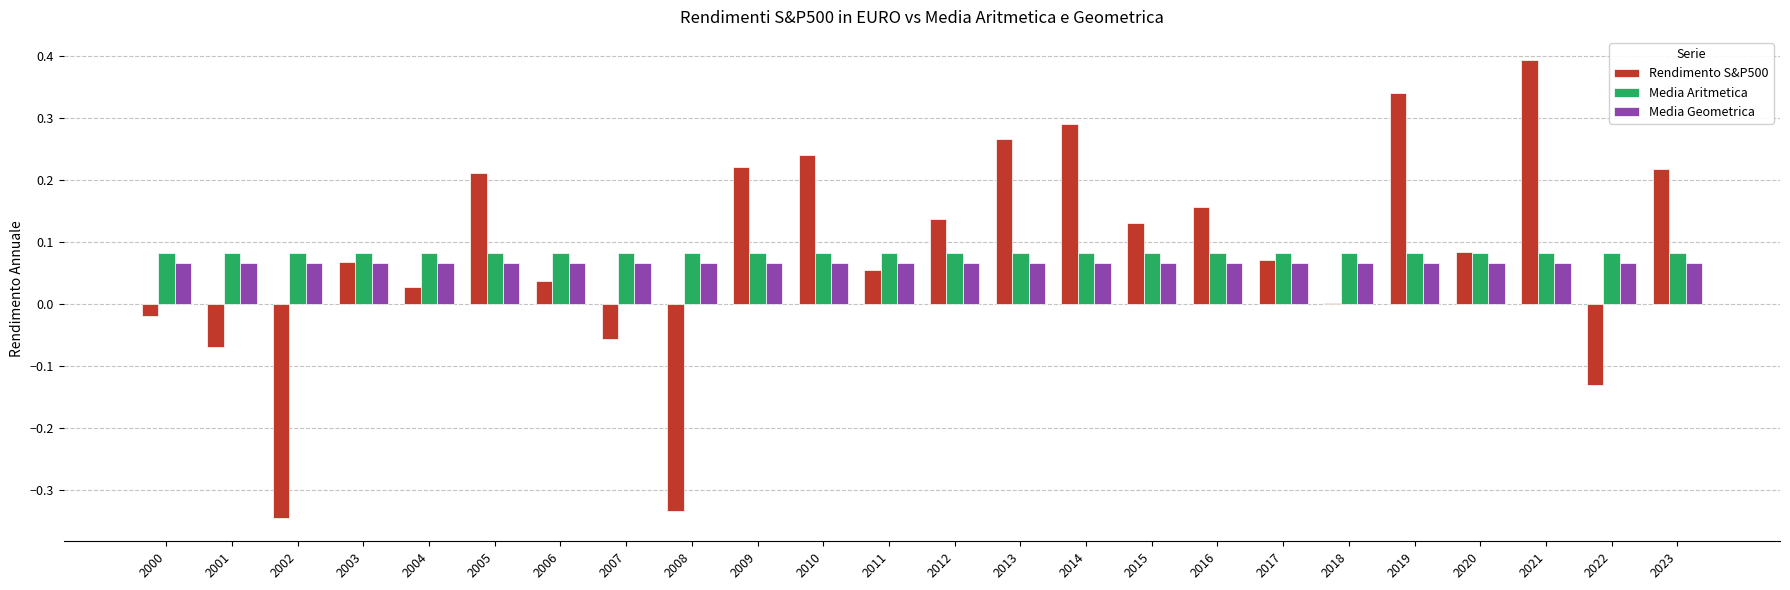

What is the maximum value shown in the chart?

0.4